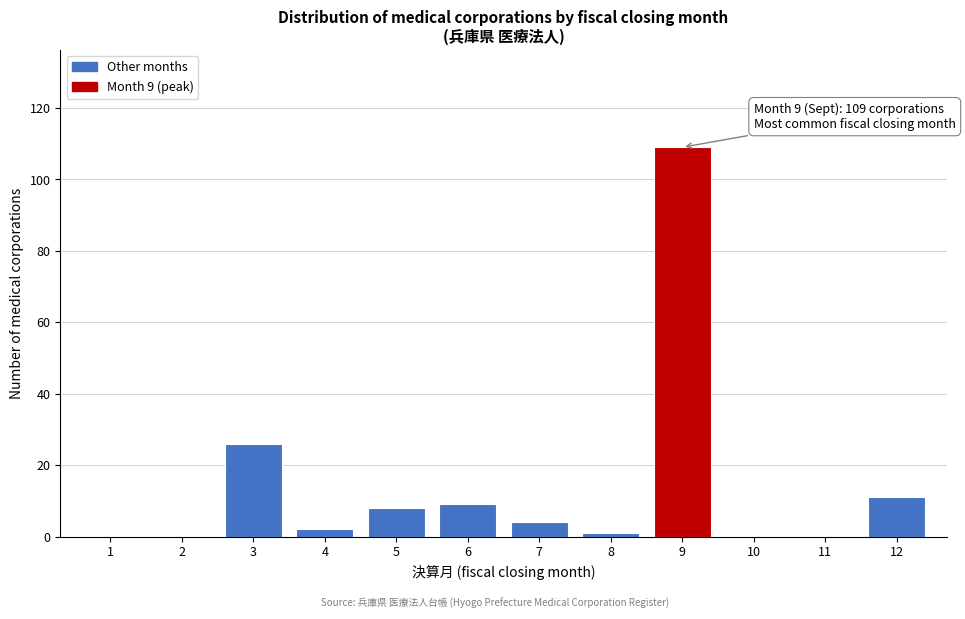

Reading left to right, what are all the values shown in this chart?

1=0	2=0	3=26	4=2	5=8	6=9	7=4	8=1	9=109	10=0	11=0	12=11